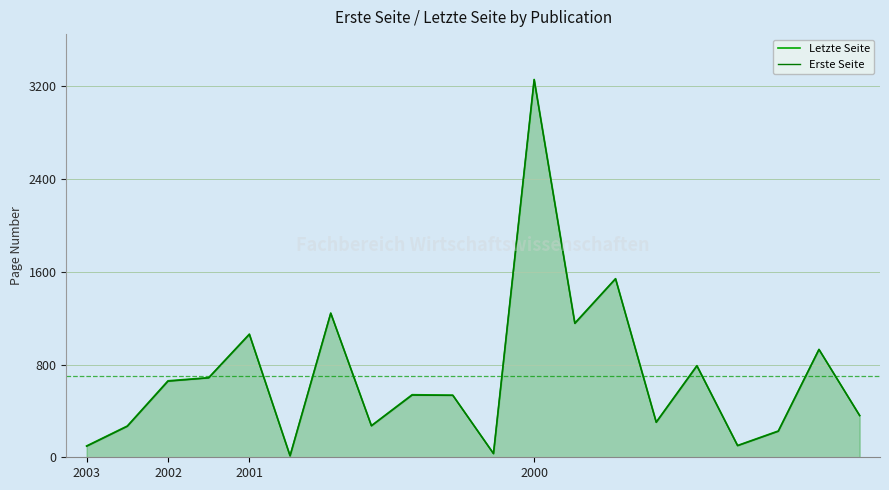

List the series in order of their overall mean, highest first.

Letzte Seite, Erste Seite